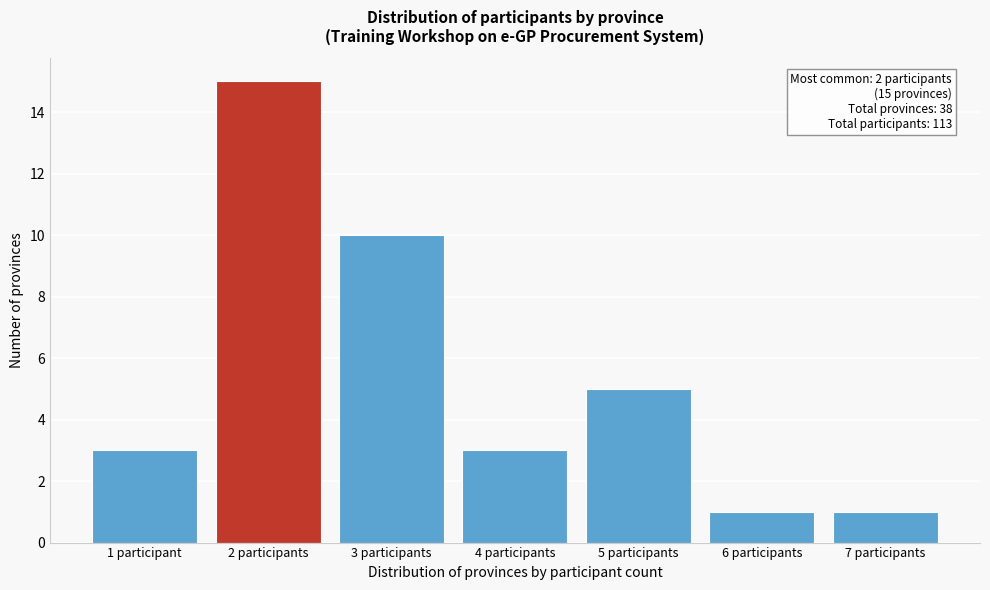

Reading left to right, what are all the values shown in this chart?

3	15	10	3	5	1	1